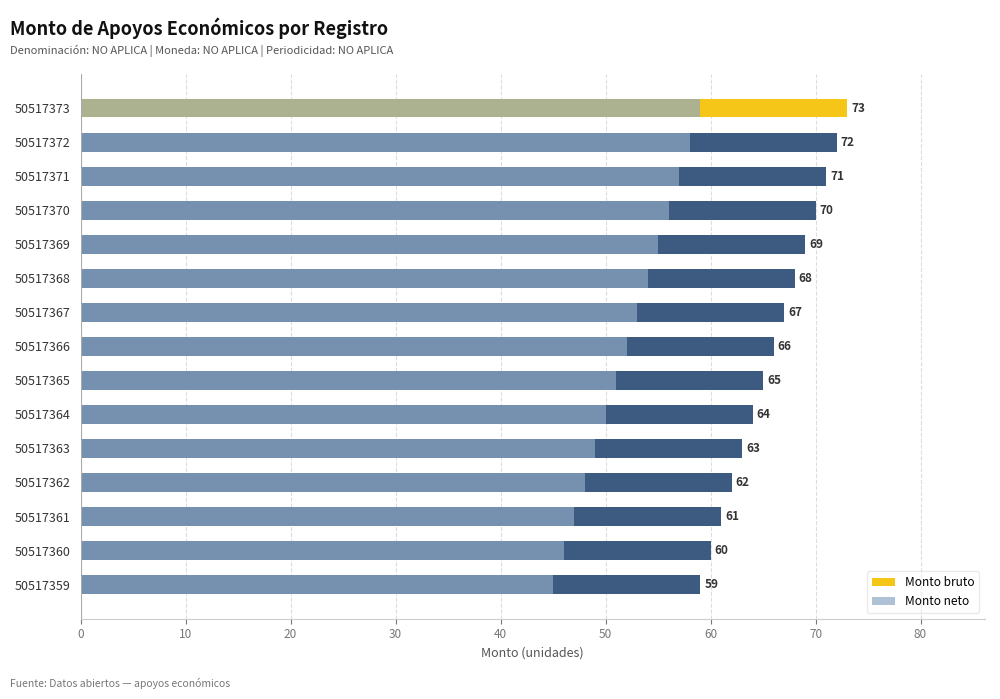

What is the lowest value of the Monto neto series?

45